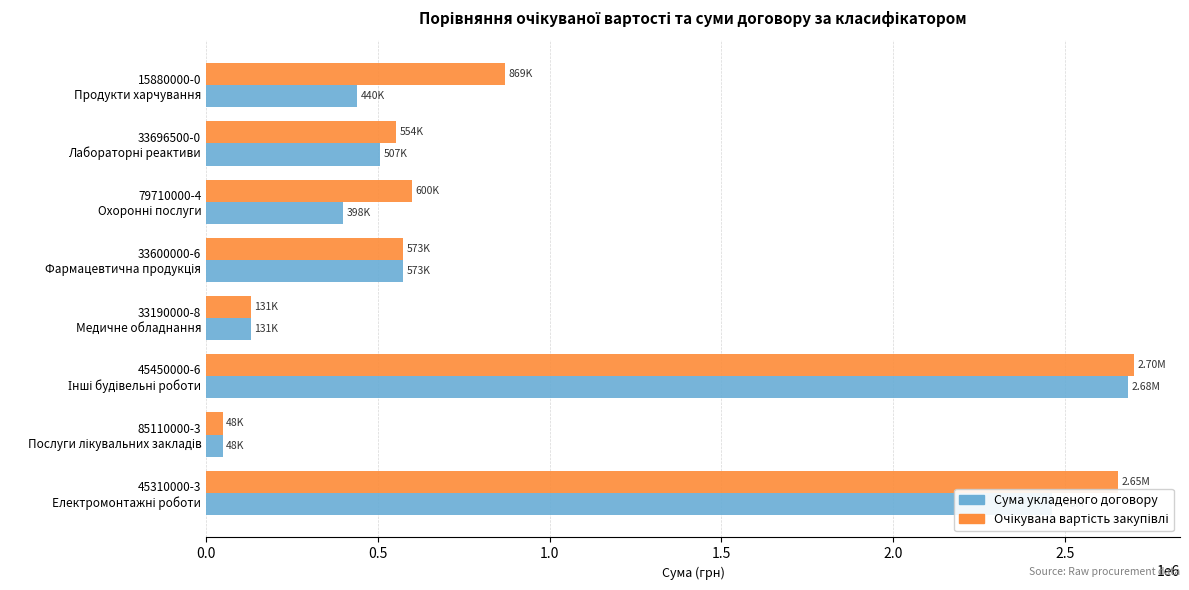

What is the difference between the second highest and second lowest values in the Сума укладеного договору series?

2331484.0